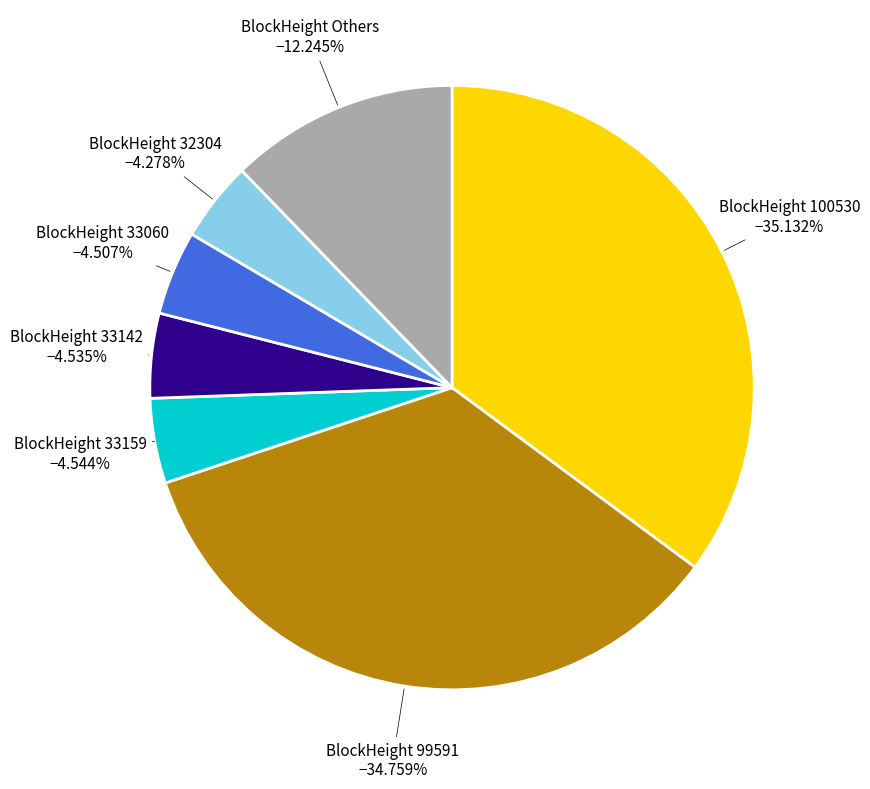

Does any single category account for the majority?

No